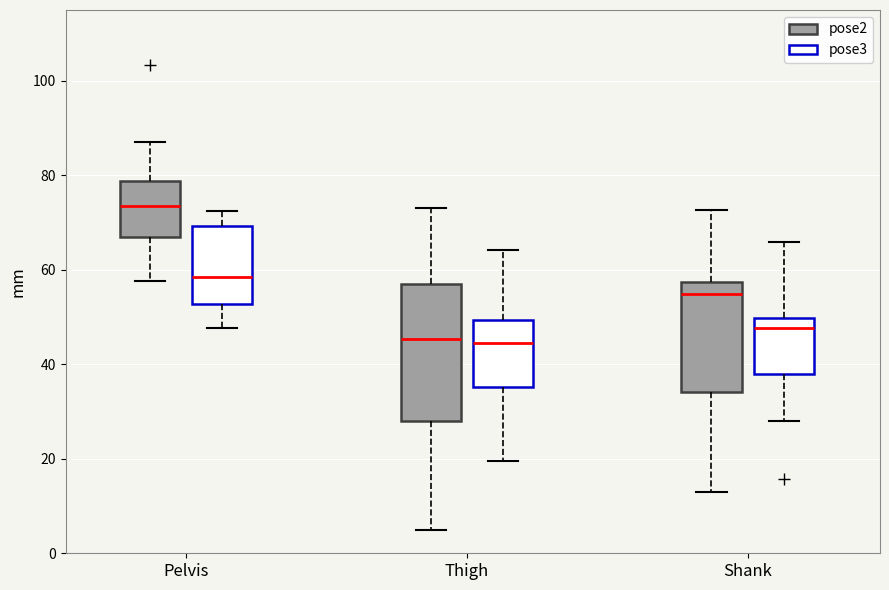

Which box's median line is the highest?

Pelvis (pose2)